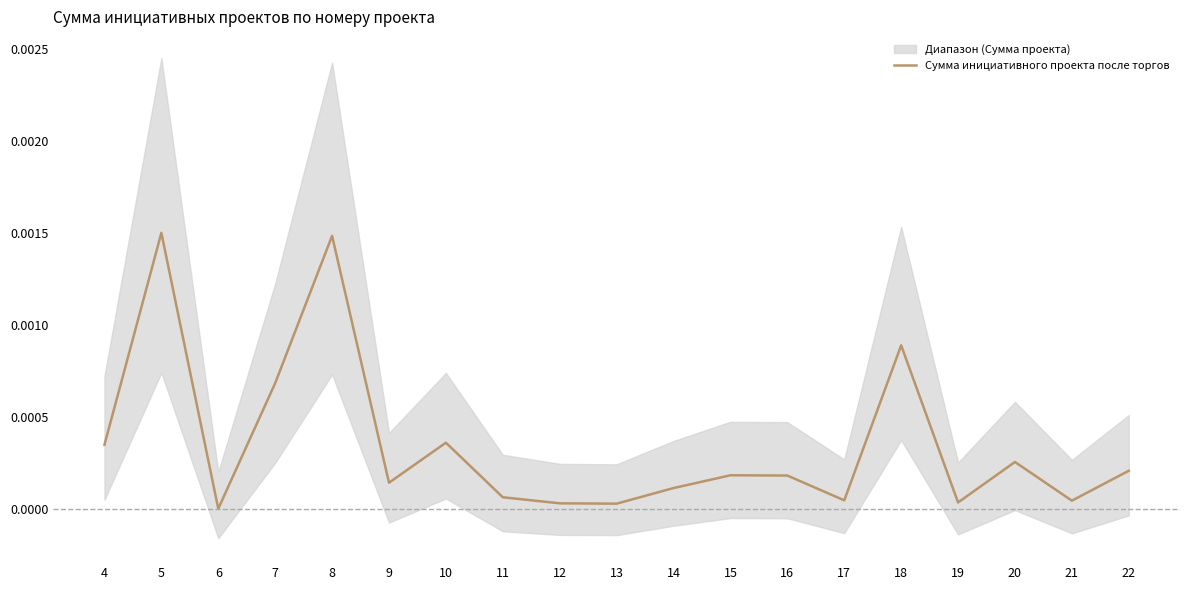

Does the chart have visible grid lines?

No